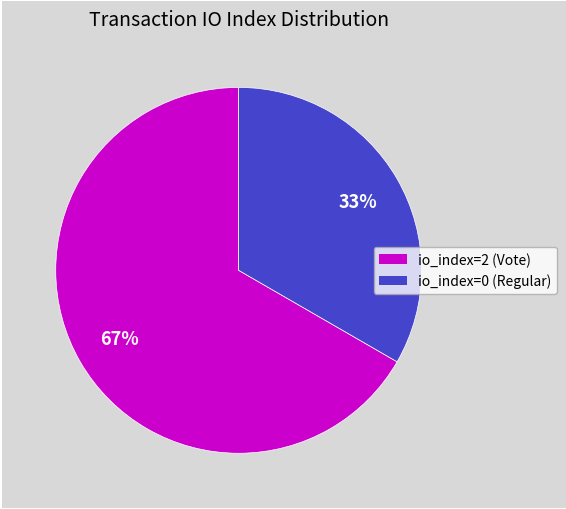

Is there any slice that represents more than half of the pie?

Yes